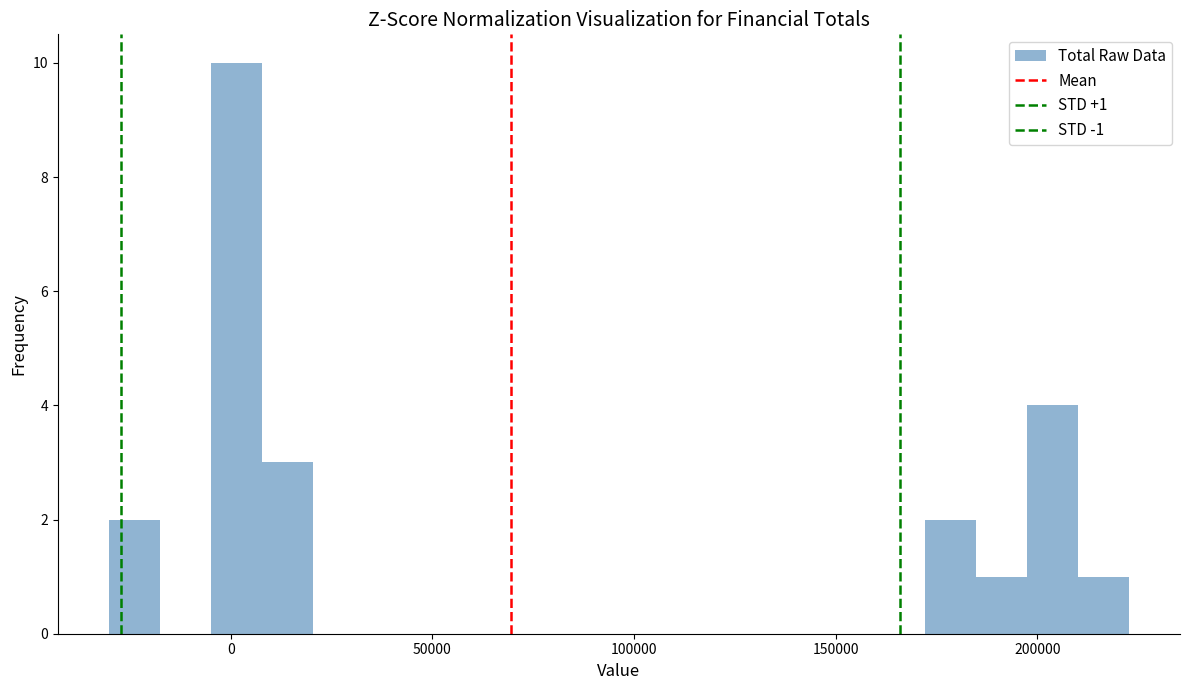

Around what value on the x-axis is the tallest bar? Give the approximate position of its centre, as read against the axis.

0